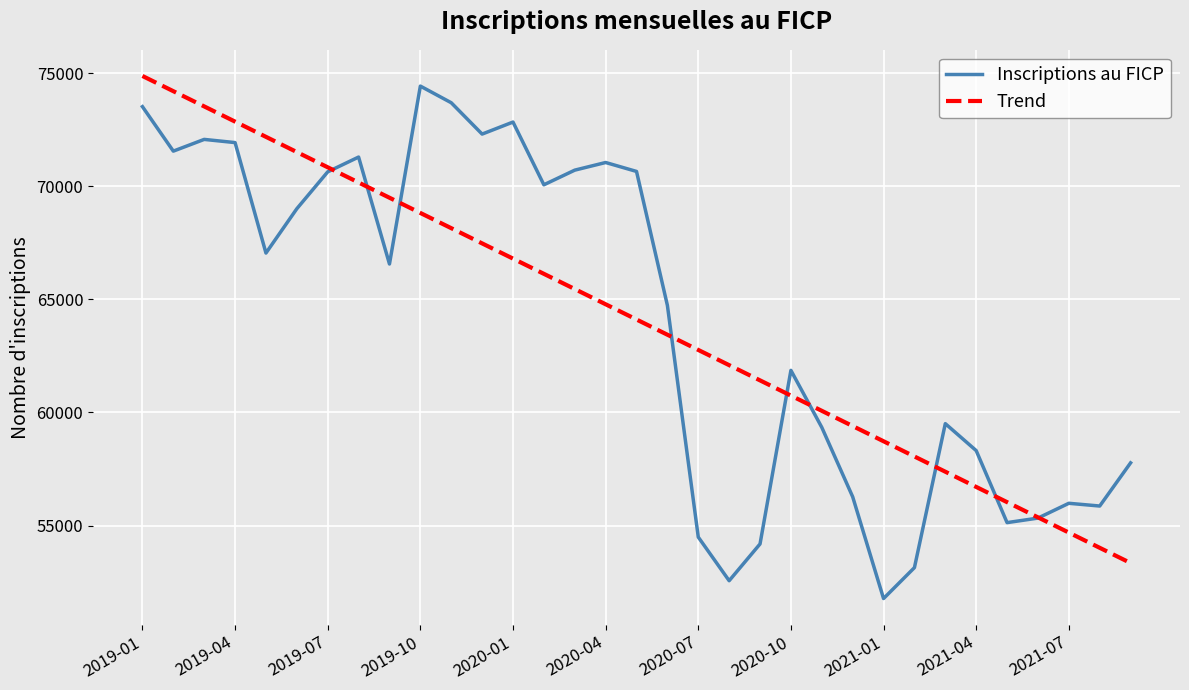

What is the minimum value for Trend?

53340.6